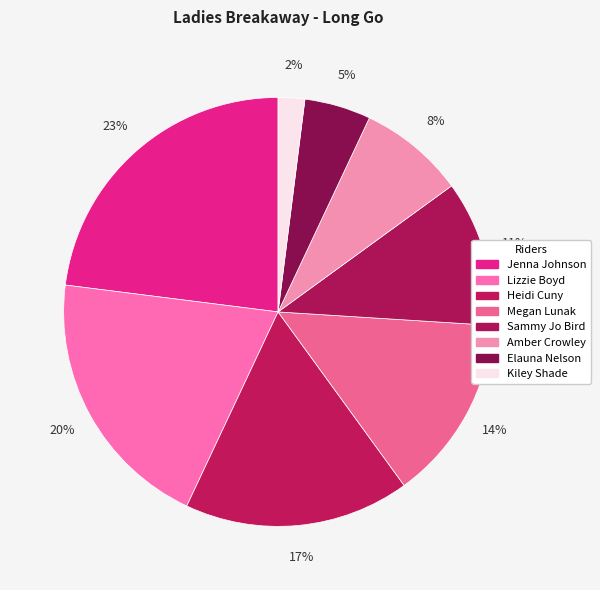

Between Amber Crowley and Kiley Shade, which is larger?

Amber Crowley